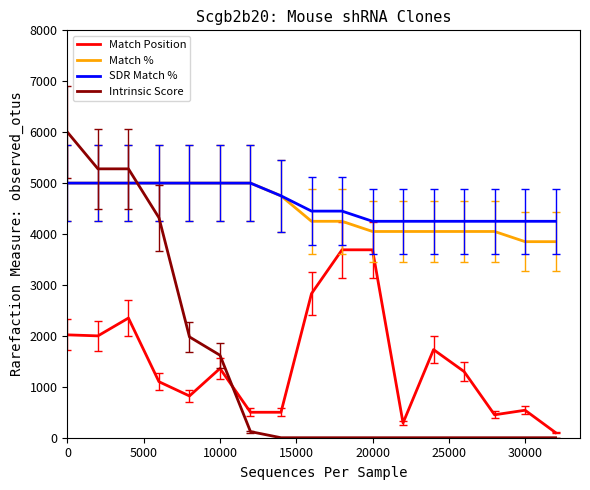

What is the greatest value displayed?

6000